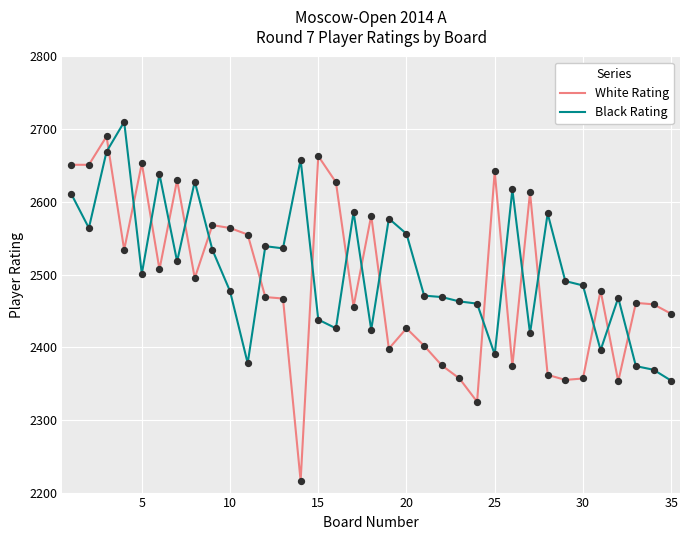

What are all the series names shown in the legend?

White Rating, Black Rating